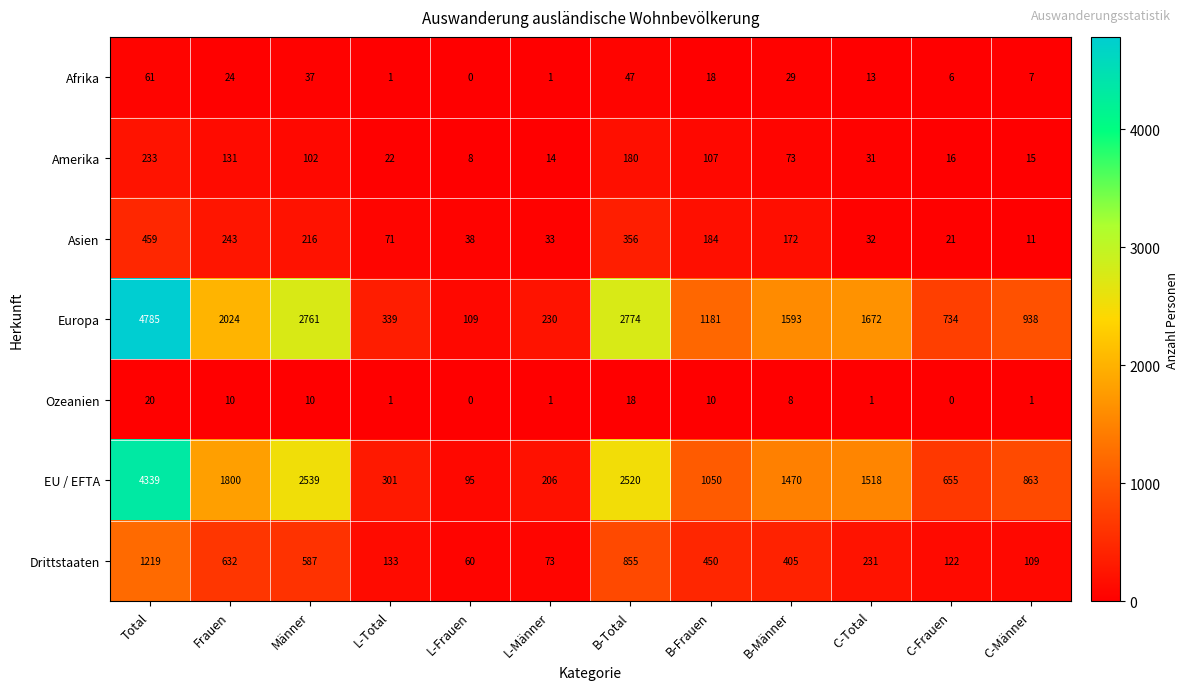

Which category has the highest value across all series?

Total